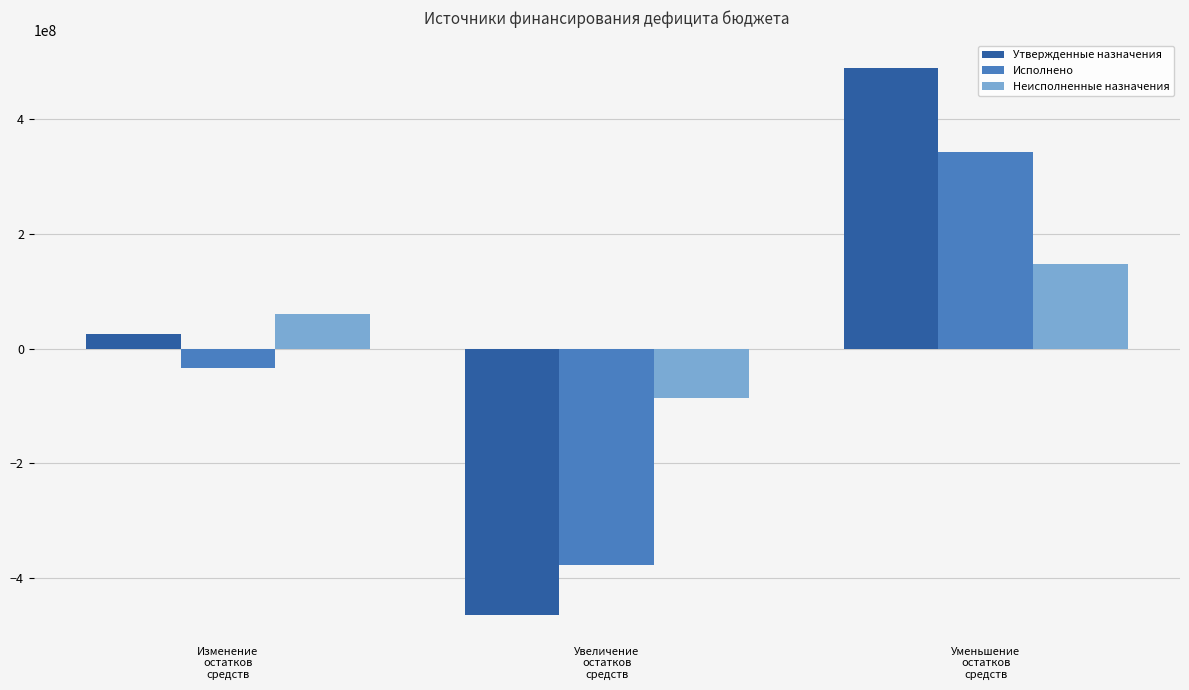

Reading left to right, list all the values displayed in this chart.

Утвержденные назначения: Изменение
остатков
средств=25972400.0	Увеличение
остатков
средств=-463814528.9	Уменьшение
остатков
средств=489786928.9
Исполнено: Изменение
остатков
средств=-34316984.3	Увеличение
остатков
средств=-376846336.6	Уменьшение
остатков
средств=342529352.4
Неисполненные назначения: Изменение
остатков
средств=60289384.3	Увеличение
остатков
средств=-86968192.2	Уменьшение
остатков
средств=147257576.5